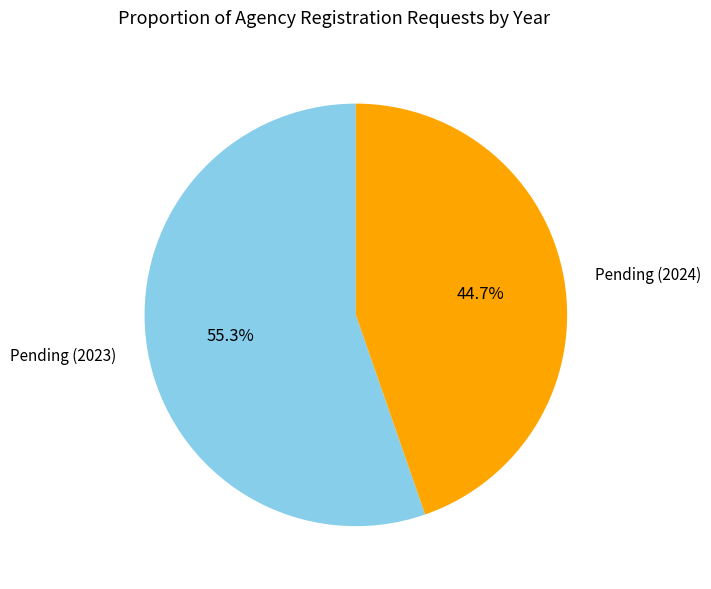

Which slice represents more than half of the pie?

Pending (2023)